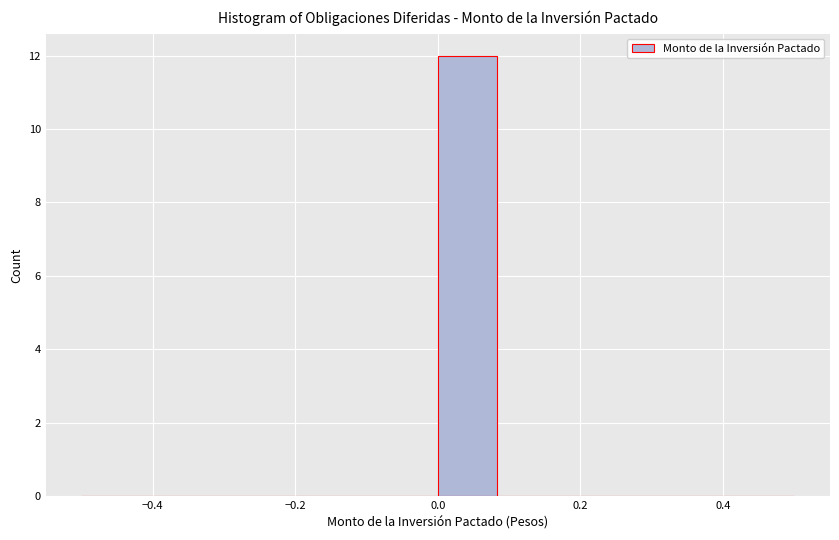

What is the height of the bar covering 0.00 to 0.08 on the x-axis? Neither the bar edges nor the heights are printed on the chart, so give them approximately, as read against the axes.

12